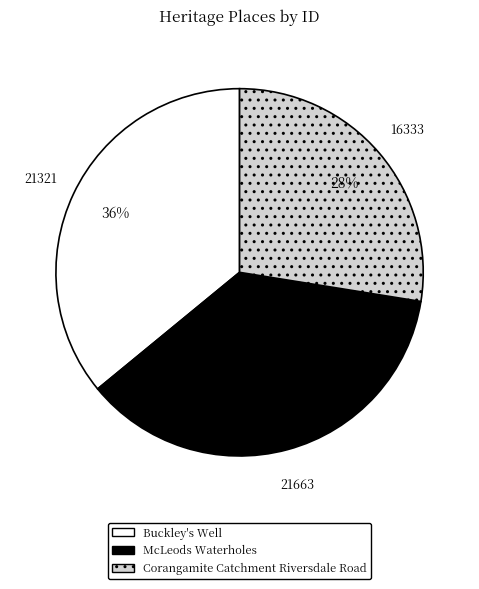

Does any single category account for the majority?

No